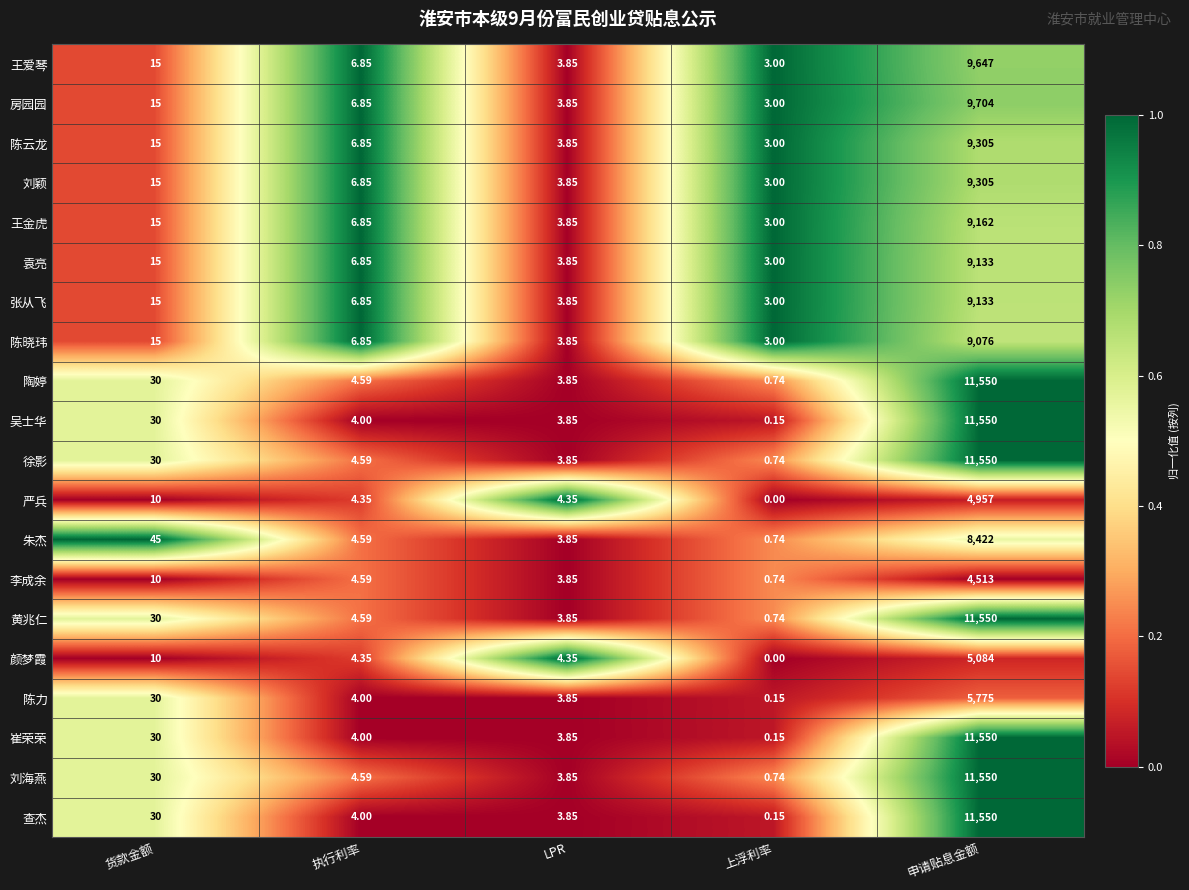

List the labels in order of 王金虎 value, smallest first.

上浮利率, LPR, 执行利率, 货款金额, 申请贴息金额